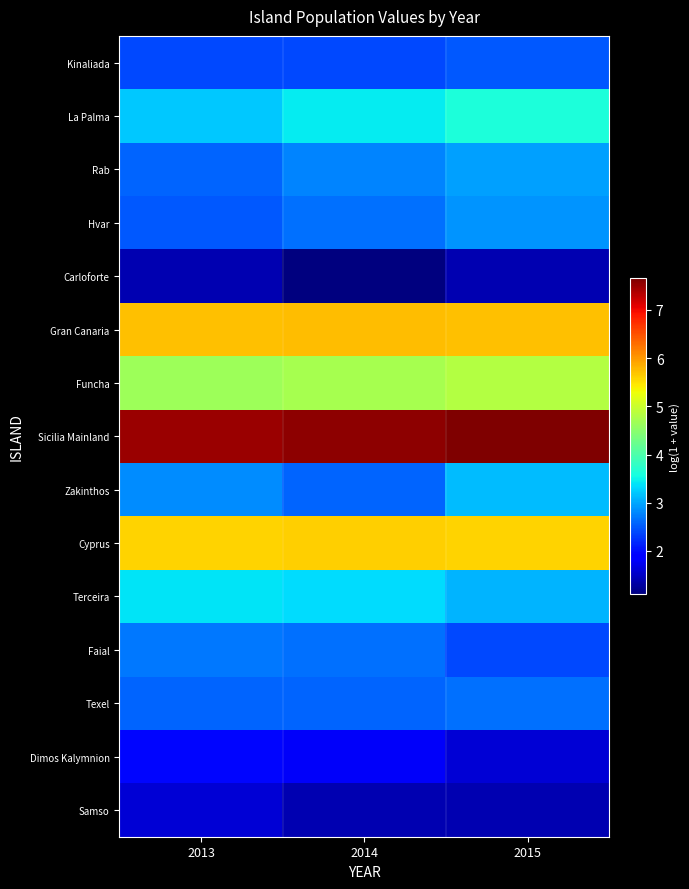

Which series has the largest range (max minus min)?

Zakinthos